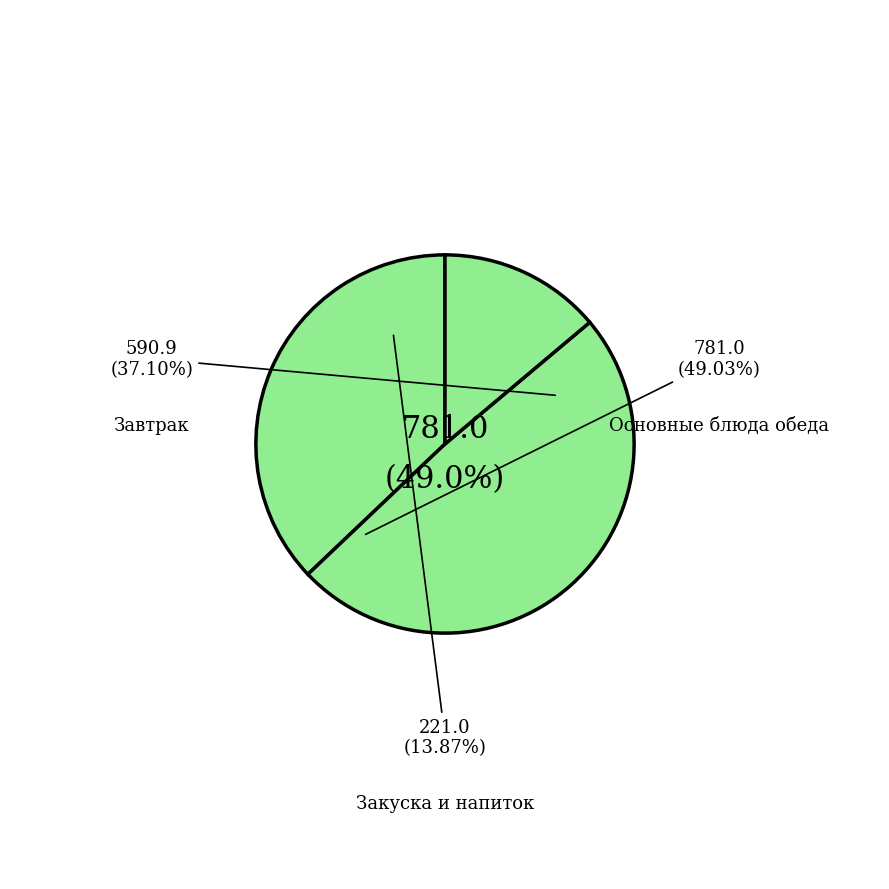

Does хлеб пшеничный (обед) represent more than half of the total?

No